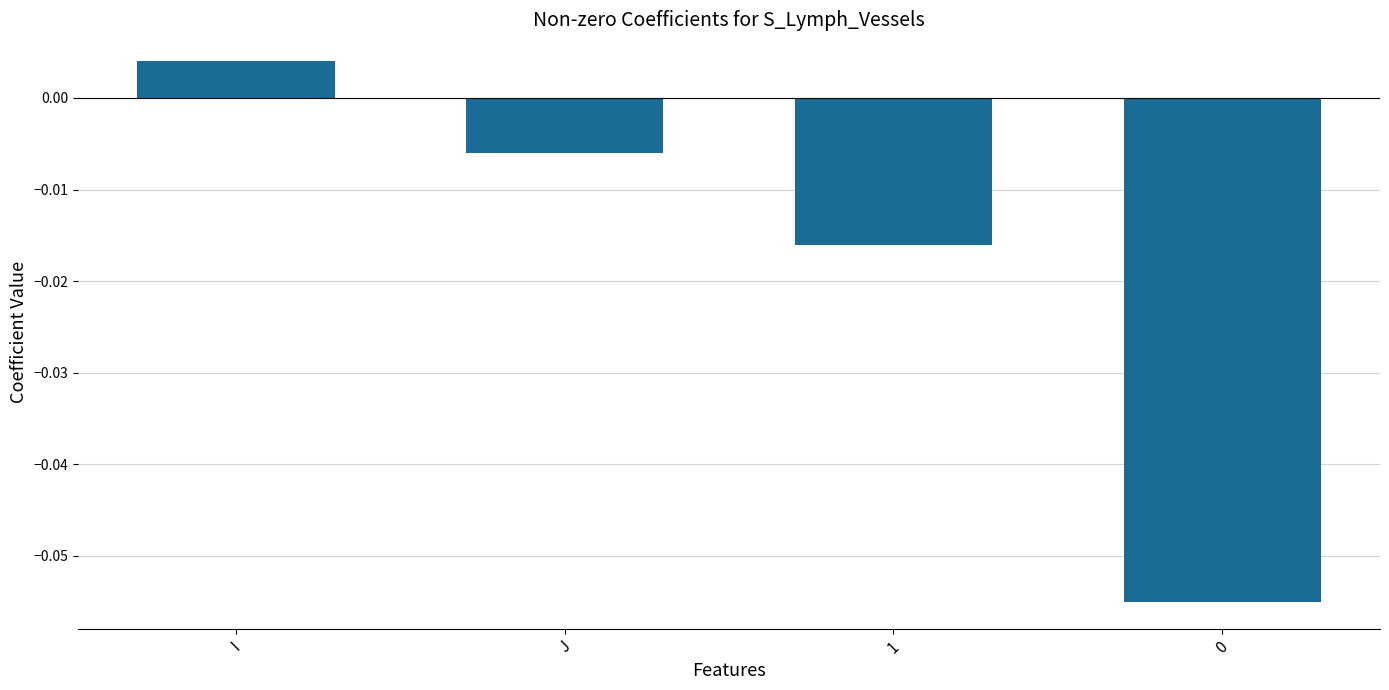

Where does the data first go above 0?

I